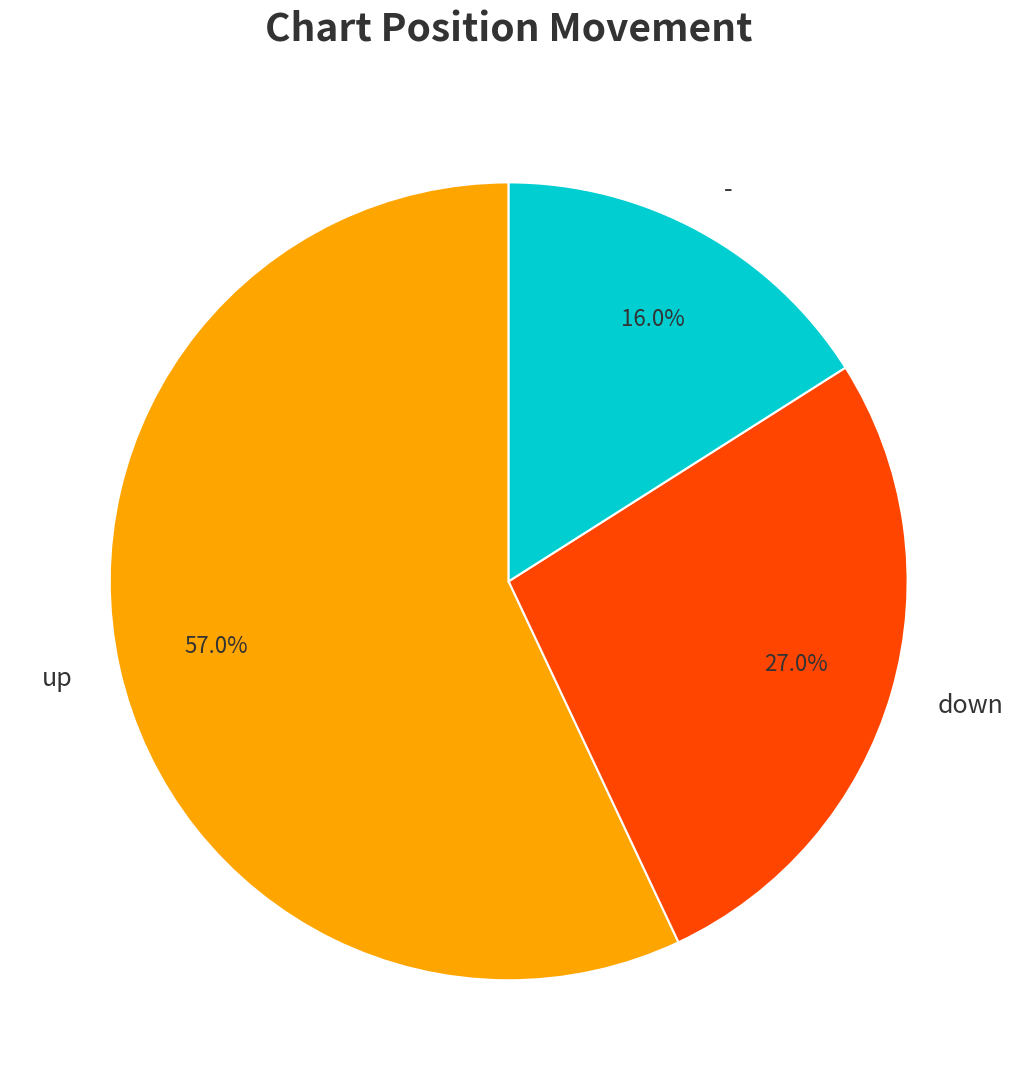

Which category accounts for the majority?

up